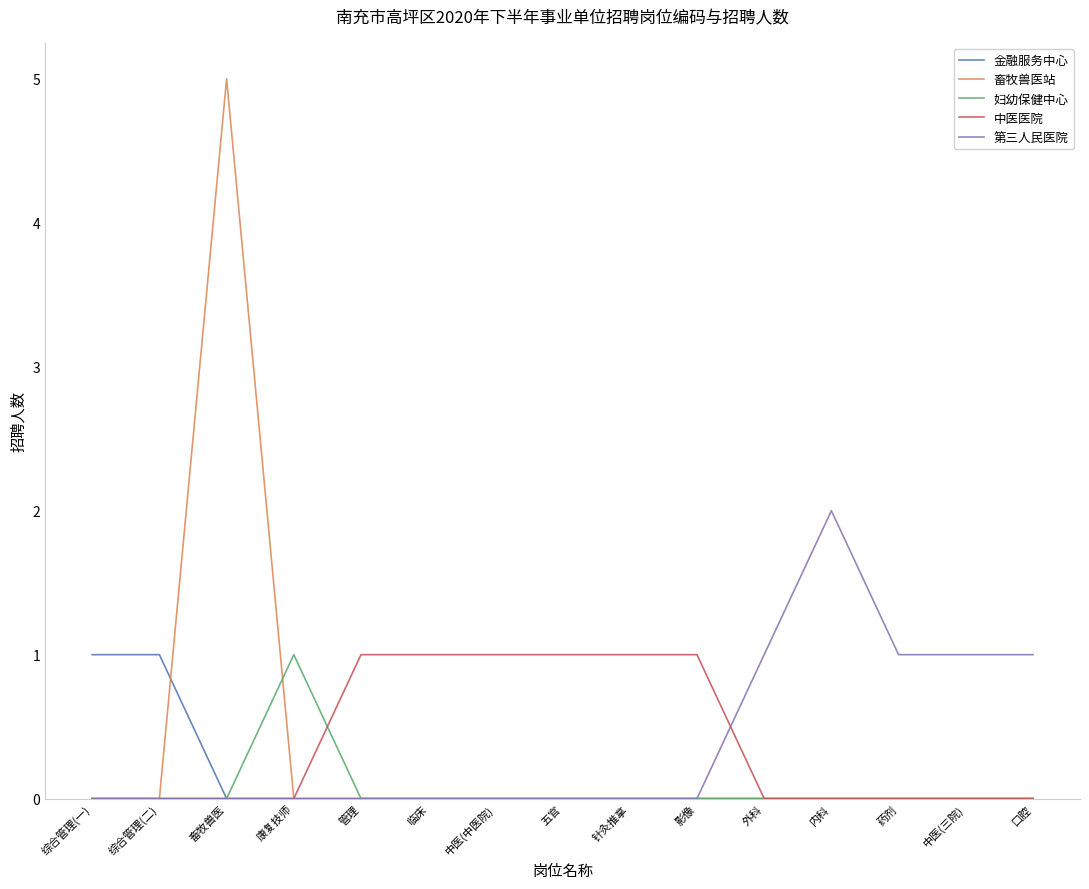

What position from the right is 中医(三院)?

2